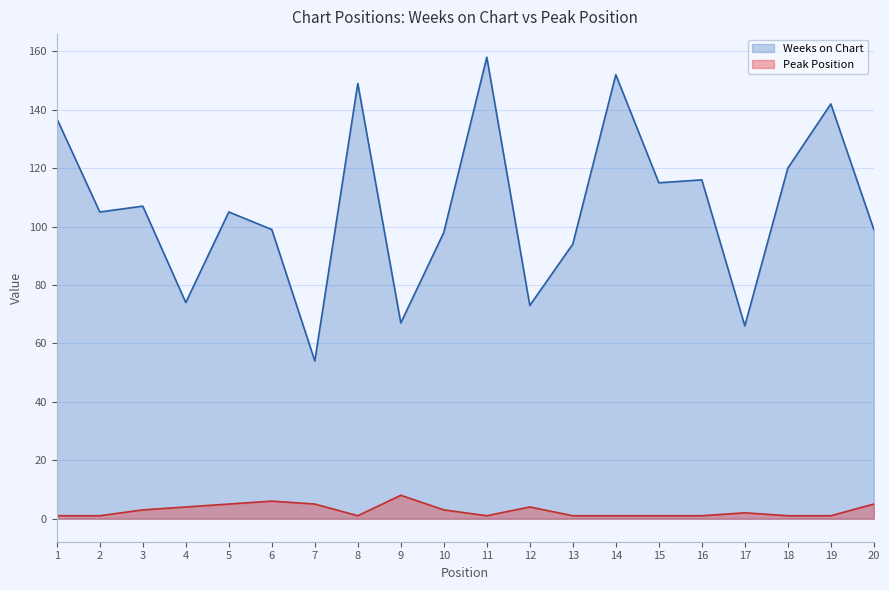

In Weeks on Chart, how many points are higher than both neighbors (excluding endpoints)?

7